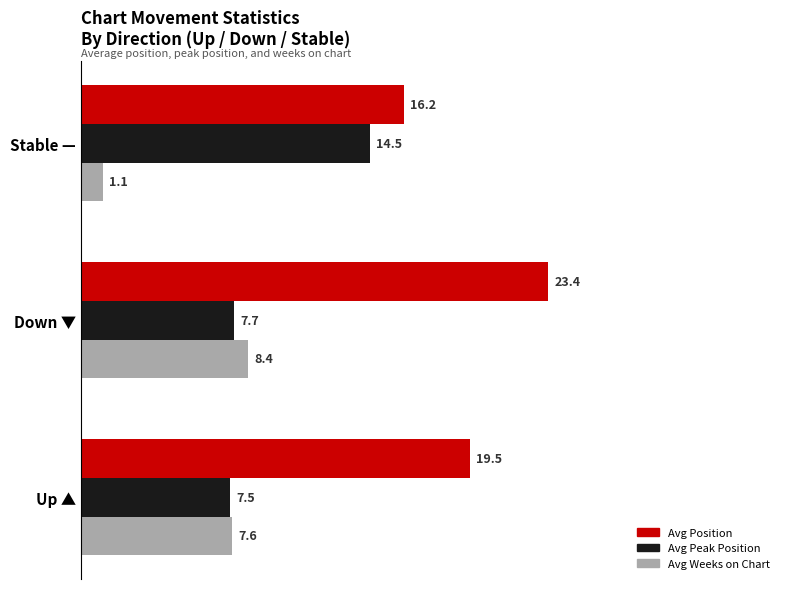

What is the spread (max minus min) of values at Up ▲?

12.0